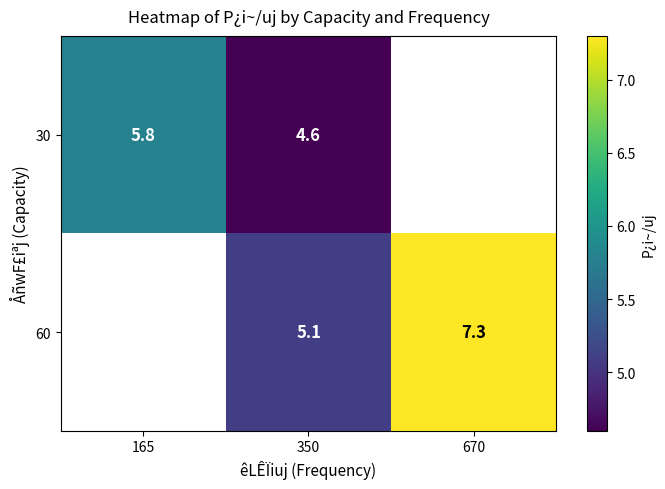

Is it true that 60 equals 5.1 at 350?

True